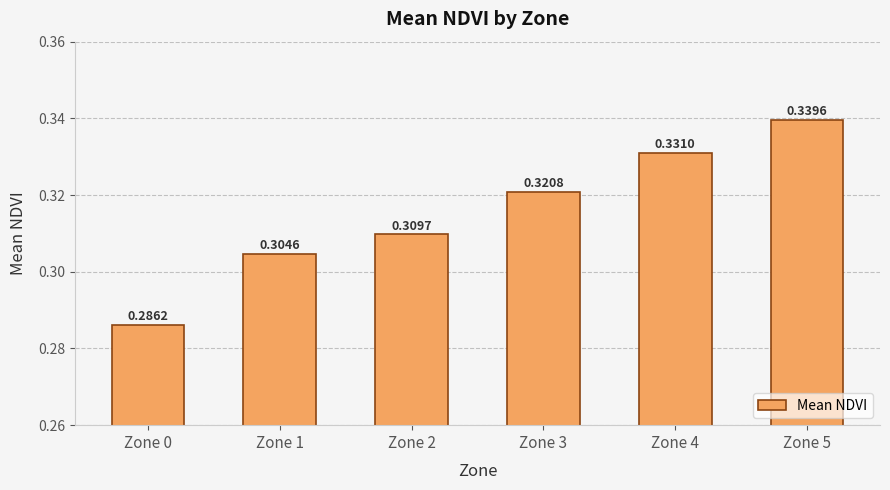

What is the sum of all values?

1.9